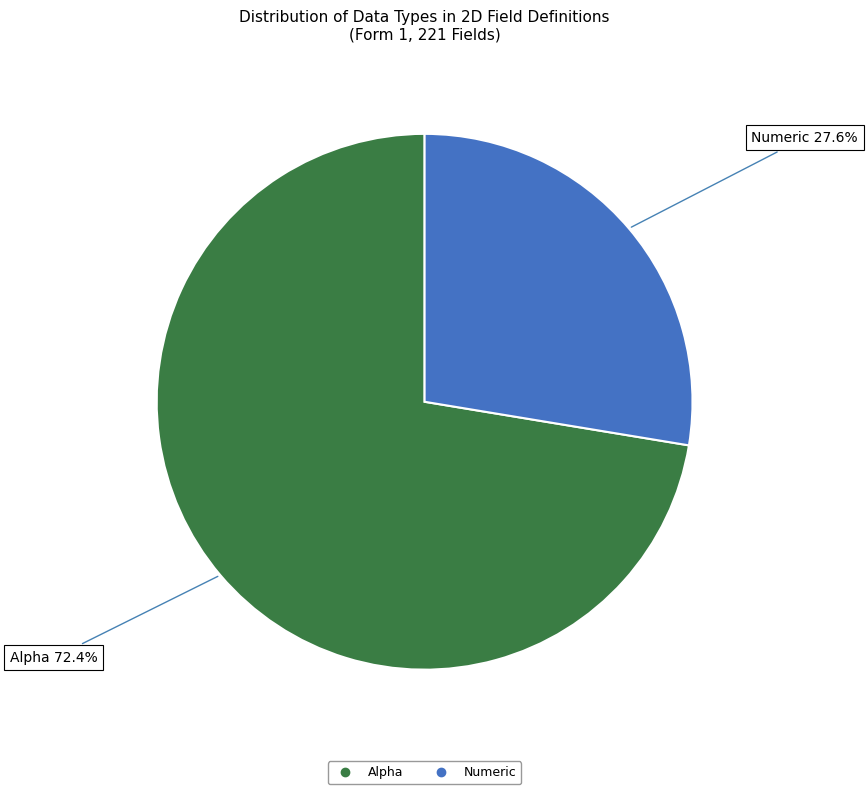

How much of the chart is everything except Alpha?

27.6%